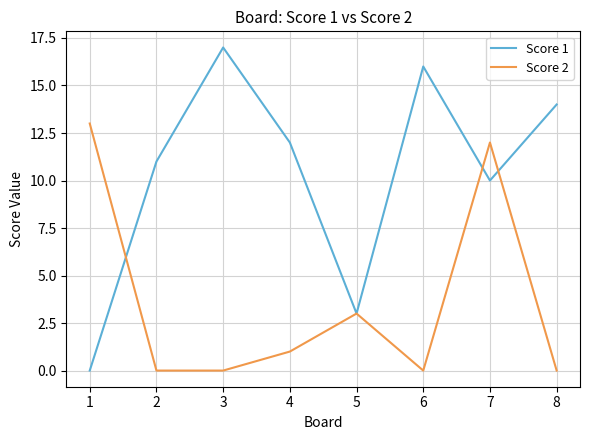

Rank the series at 1 from highest to lowest value.

Score 2, Score 1